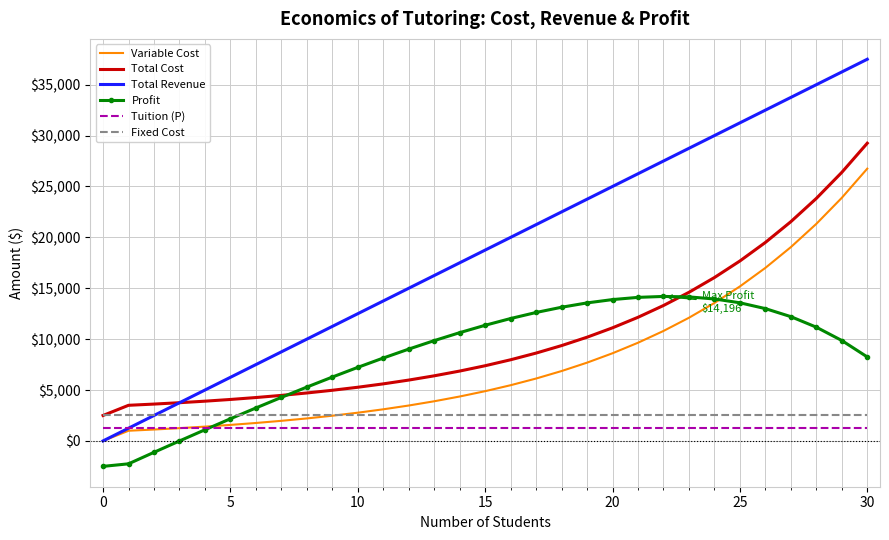

What is the maximum value for Profit?

14196.2